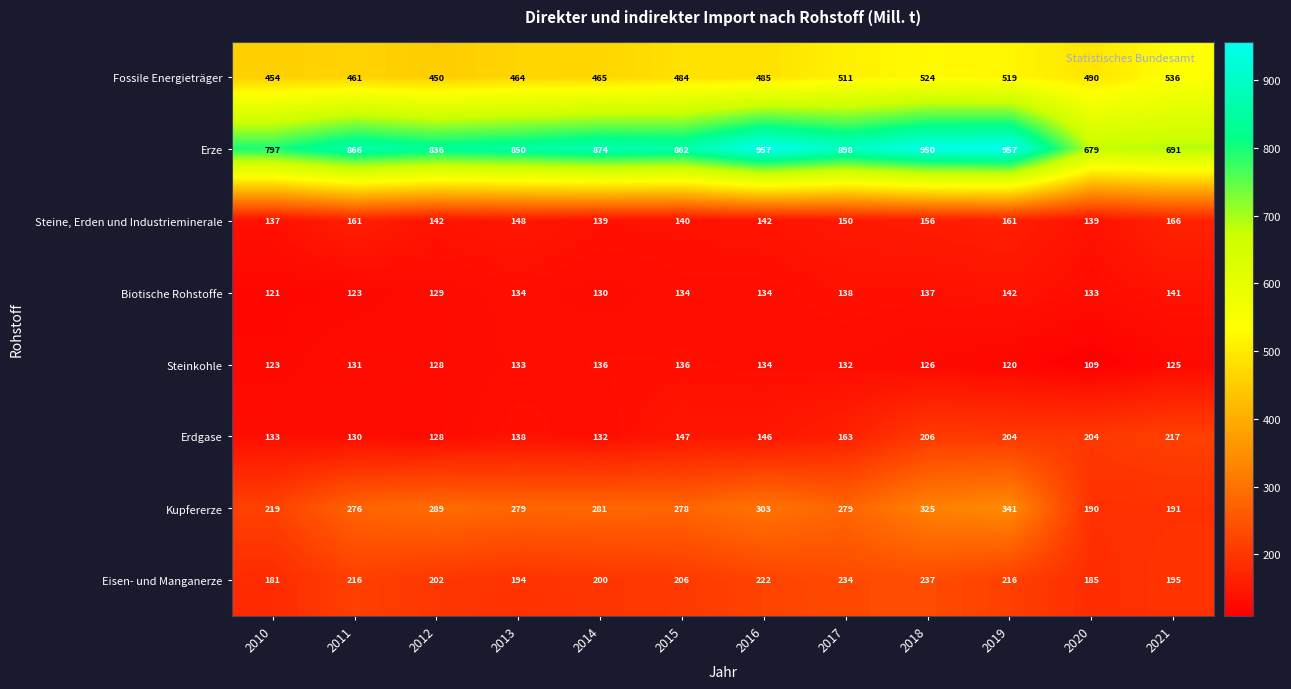

The Steine, Erden und Industrieminerale series shows 150 at 2017. True or false?

True